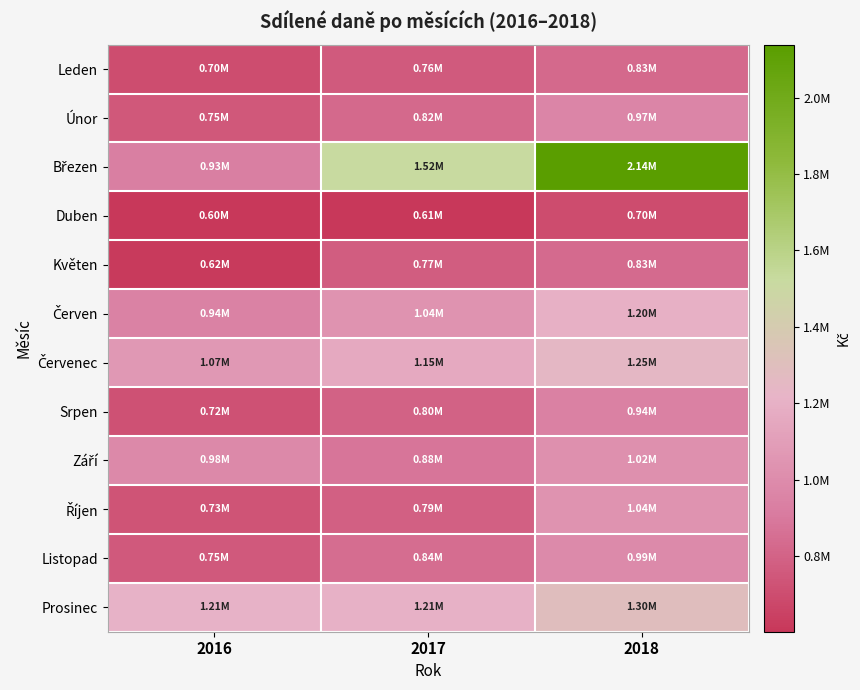

What is the spread (max minus min) of values at 2017?

913489.5